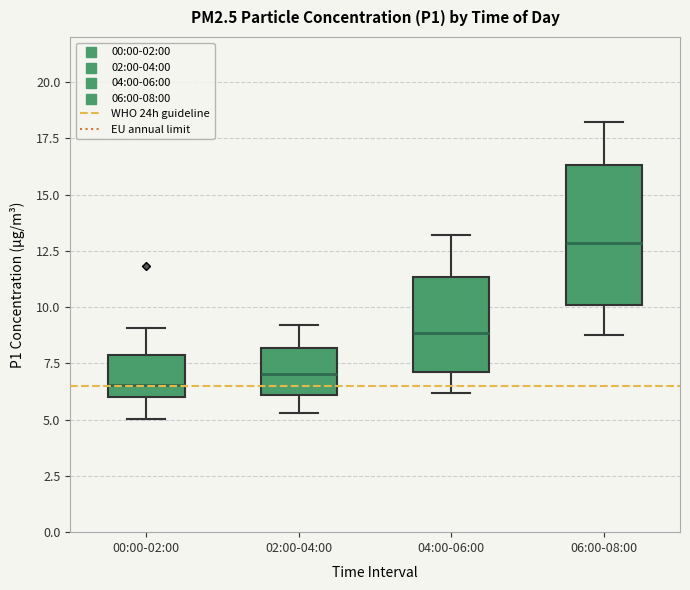

Reading left to right, read every box against the y-axis: the position of its median line, the range the box covers, and the ends of its whiskers. The values are not printed on the chart, so give them approximately, as read against the axis.

00:00-02:00: median 6.5, box 6.0 to 8.0, whiskers 5.0 to 9.0
02:00-04:00: median 7.0, box 6.0 to 8.0, whiskers 5.5 to 9.0
04:00-06:00: median 9.0, box 7.0 to 11.5, whiskers 6.0 to 13.0
06:00-08:00: median 13.0, box 10.0 to 16.5, whiskers 9.0 to 18.0